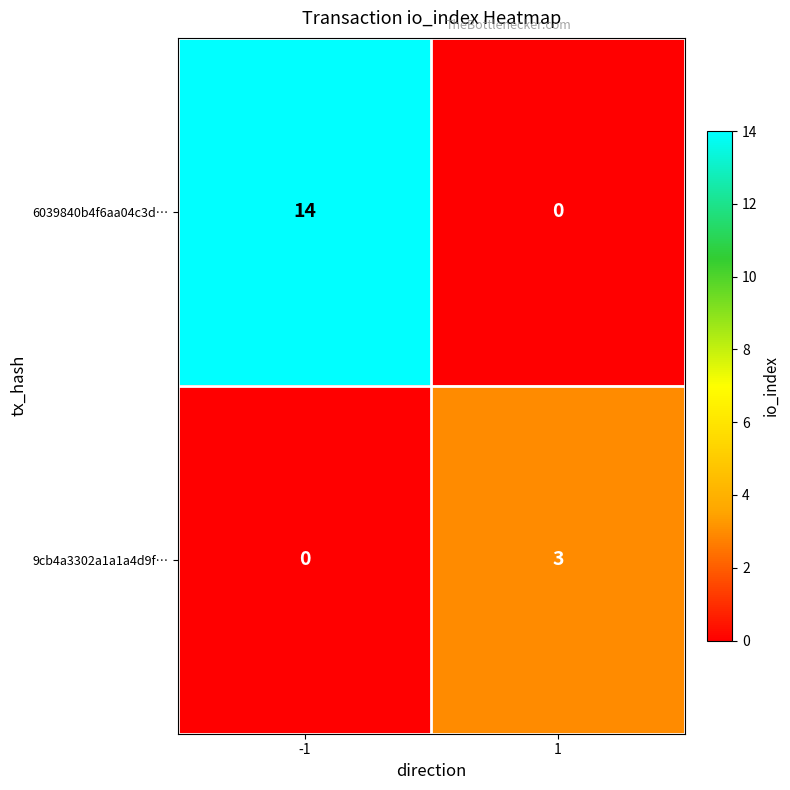

What is the difference between the maximum and minimum values in the 9cb4a3302a1a1a4d9f… series?

3